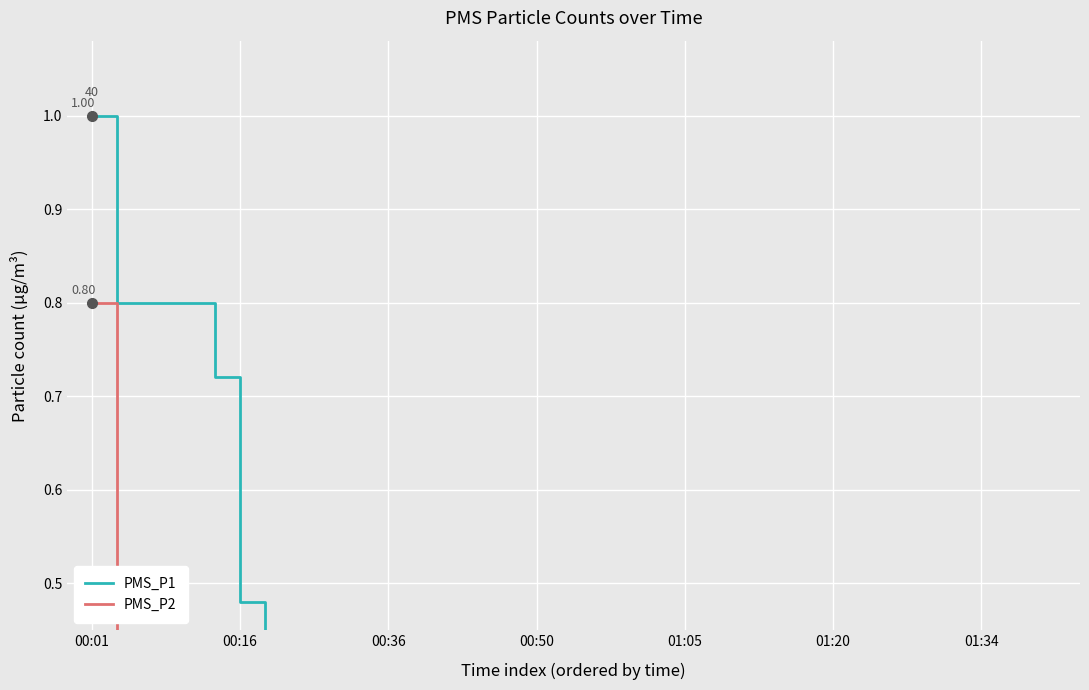

What is the value of the PMS_P1 point at the 20th from the left?

0.4